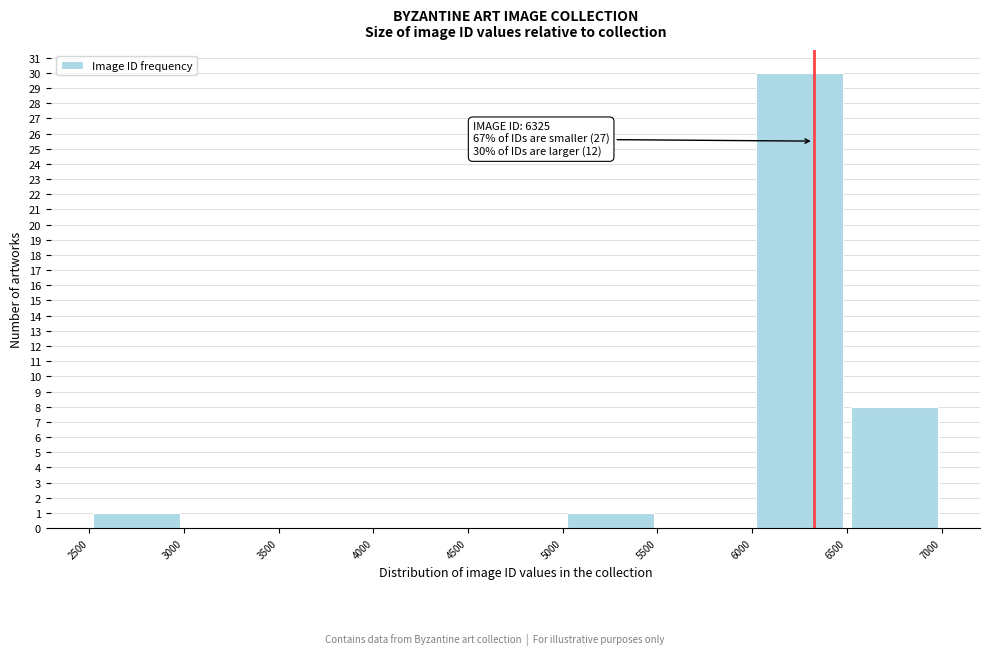

Over which range of the x-axis is the bar tallest?

6000 to 6500